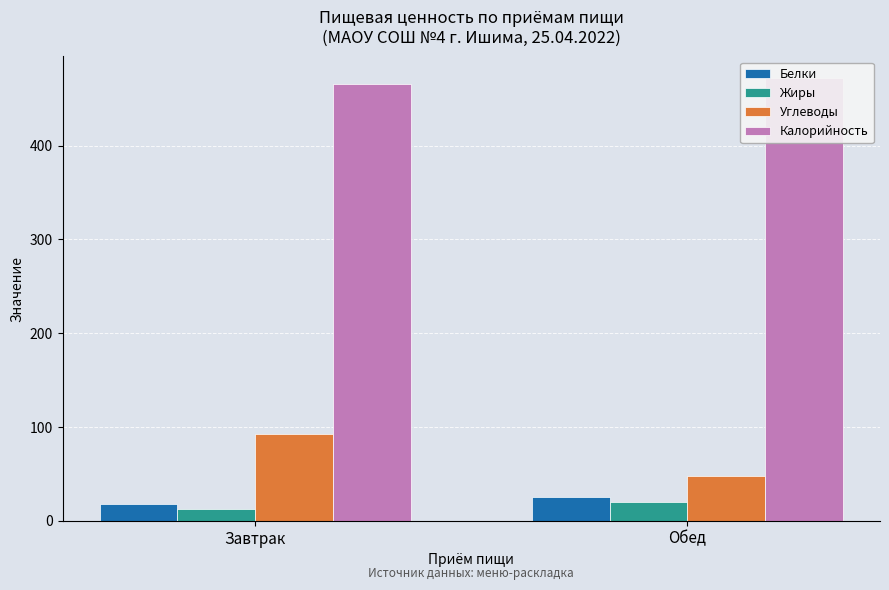

How many distinct data groups are displayed?

4